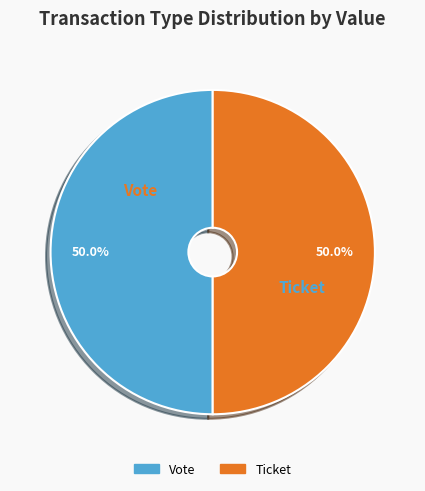

How many slices are in this pie chart?

2